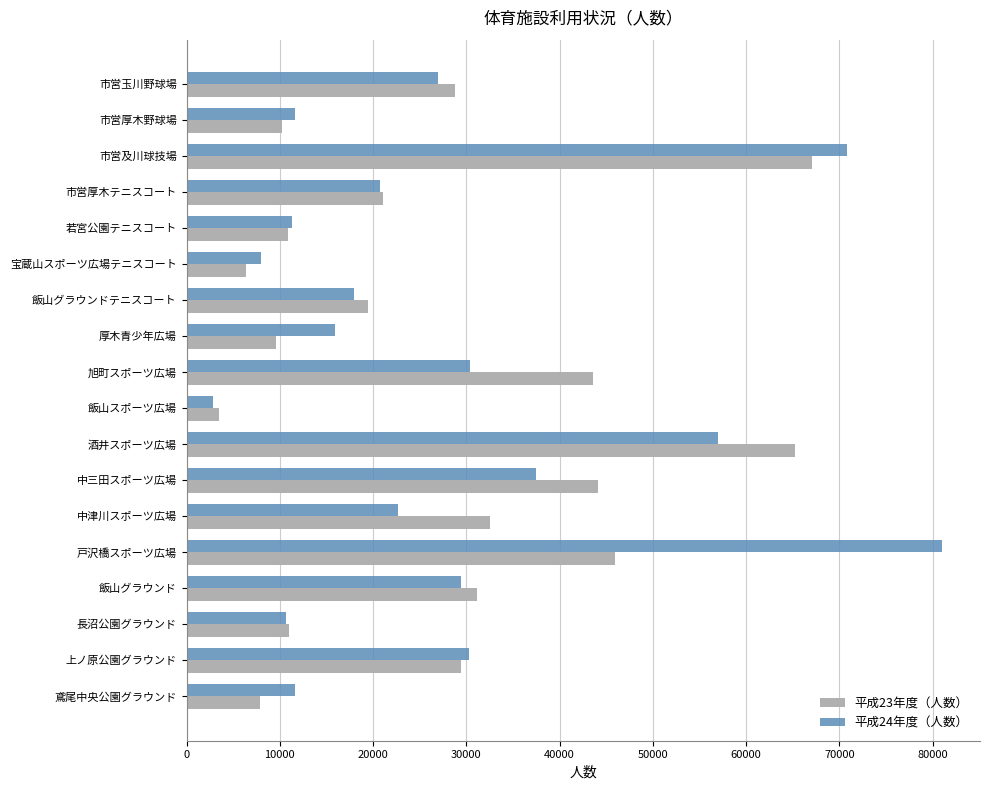

Rank the series by their maximum value, from lowest to highest.

平成23年度（人数）, 平成24年度（人数）